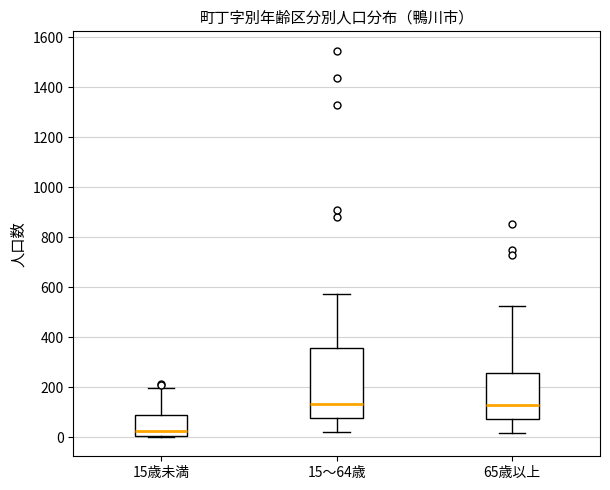

Comparing the boxes themselves (not the whiskers), which one is the tallest?

15～64歳